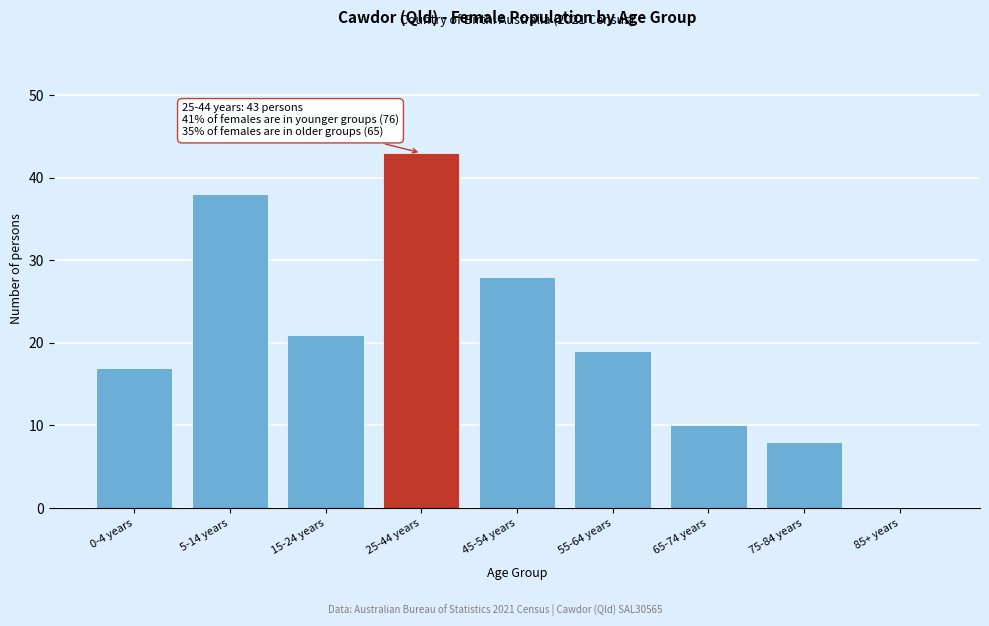

Reading left to right, extract all data points from this chart.

0-4 years=17	5-14 years=38	15-24 years=21	25-44 years=43	45-54 years=28	55-64 years=19	65-74 years=10	75-84 years=8	85+ years=0